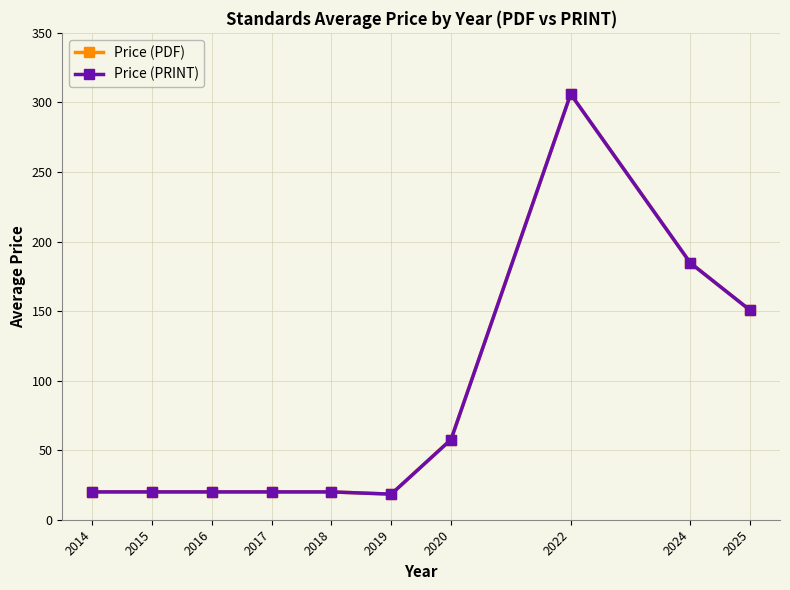

Does the chart have visible grid lines?

Yes